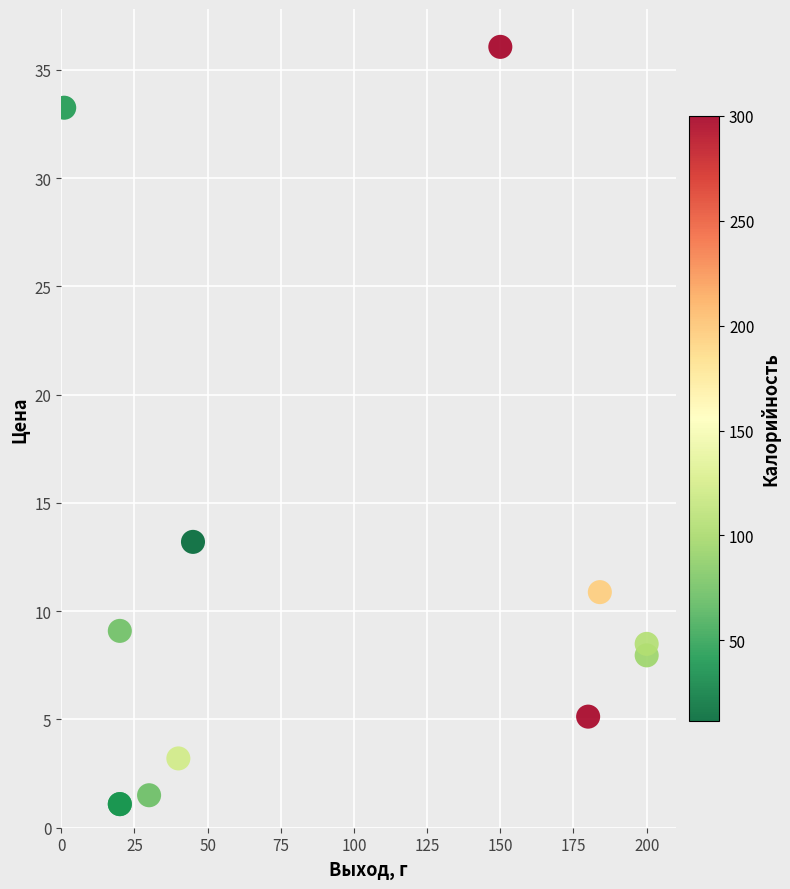

What Y value in the scatter plot is closest to 18?

13.2